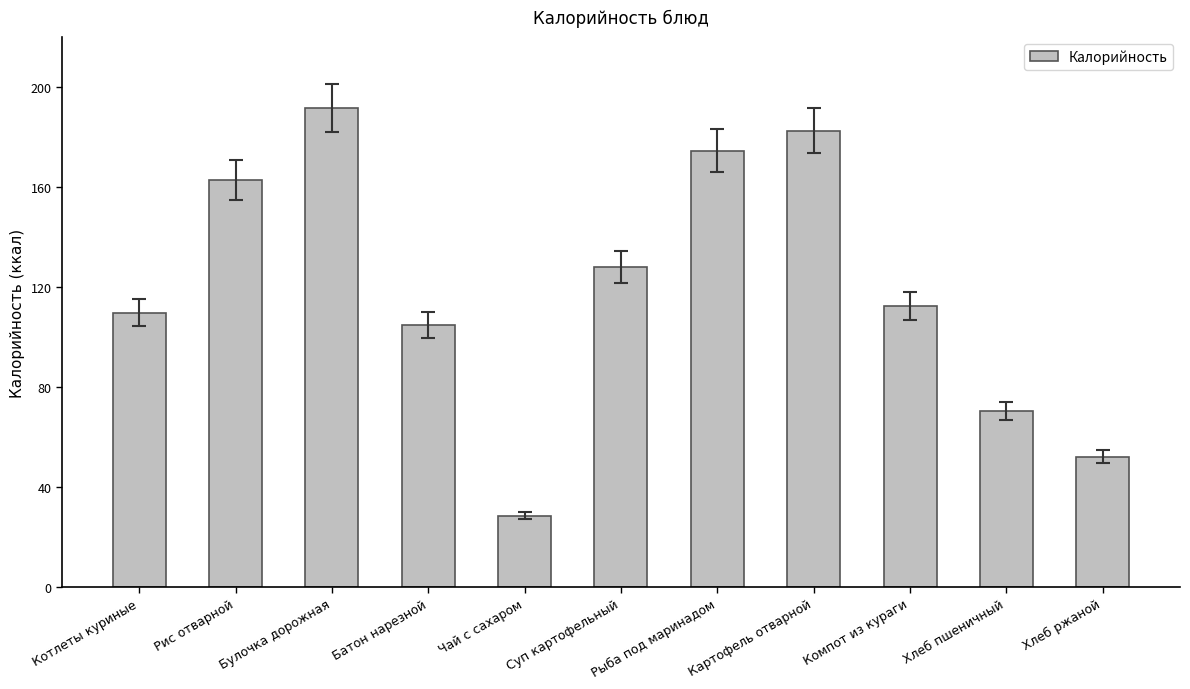

What is the difference between the maximum and minimum values?

163.0